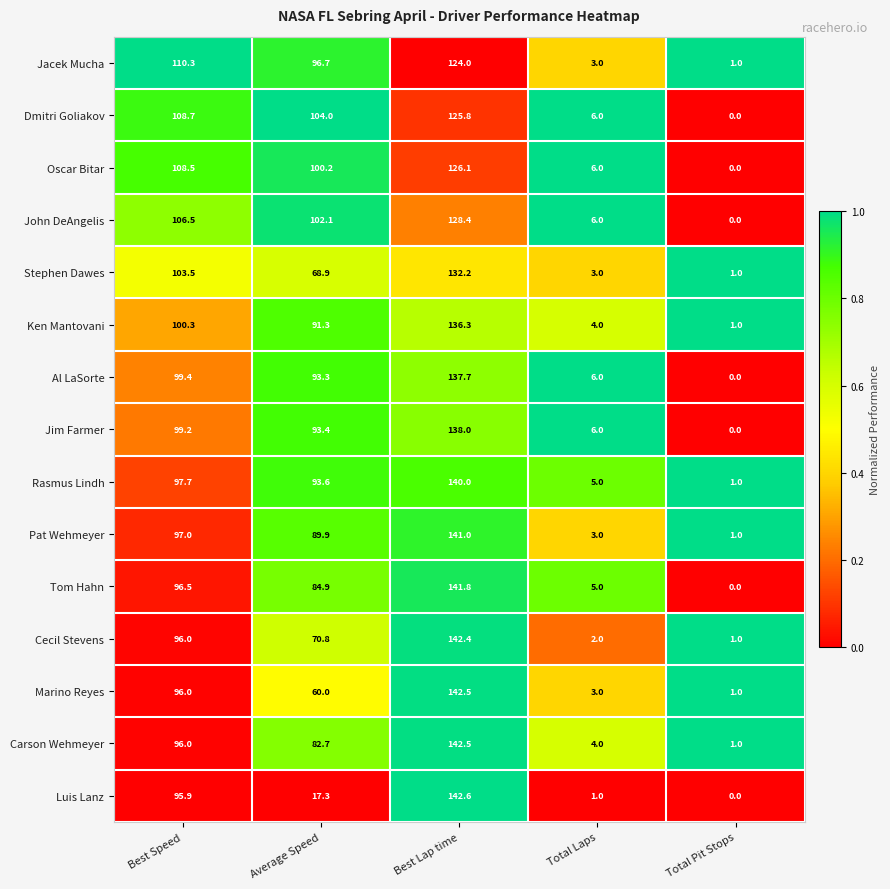

At which category is the sum across all series the highest?

Best Lap time